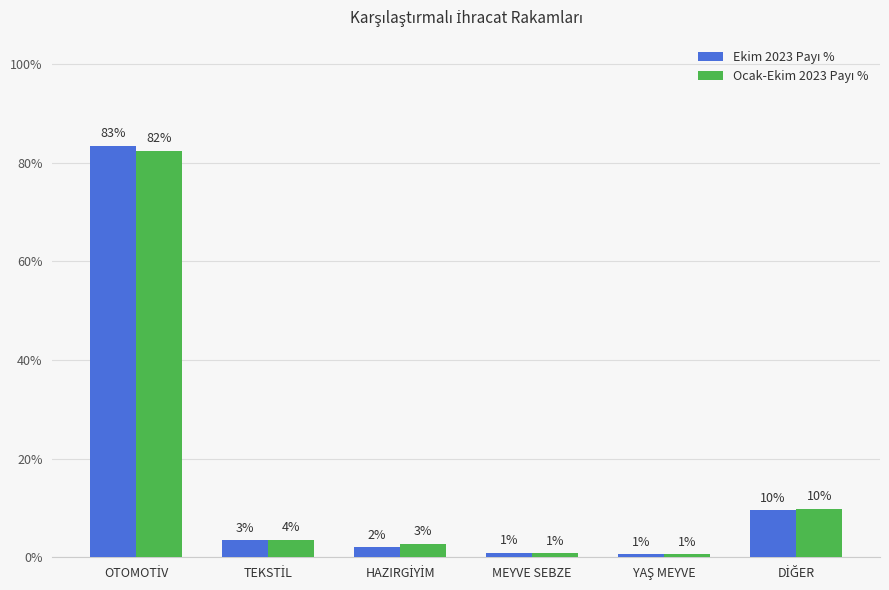

How many bars are there in each group?

2